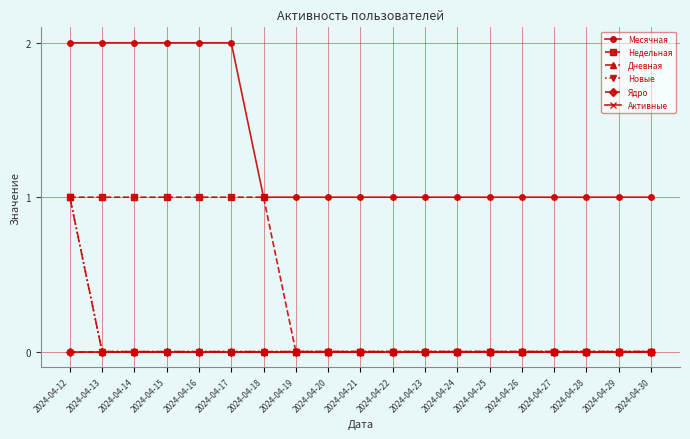

Is this an area chart (filled region under the line)?

No